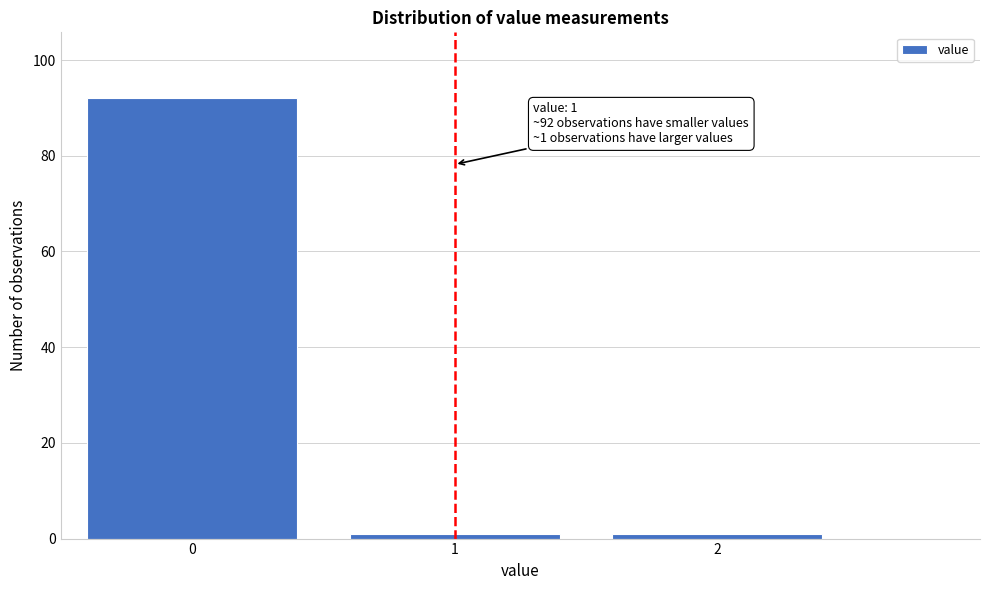

Reading left to right, extract all data points from this chart.

92	1	1